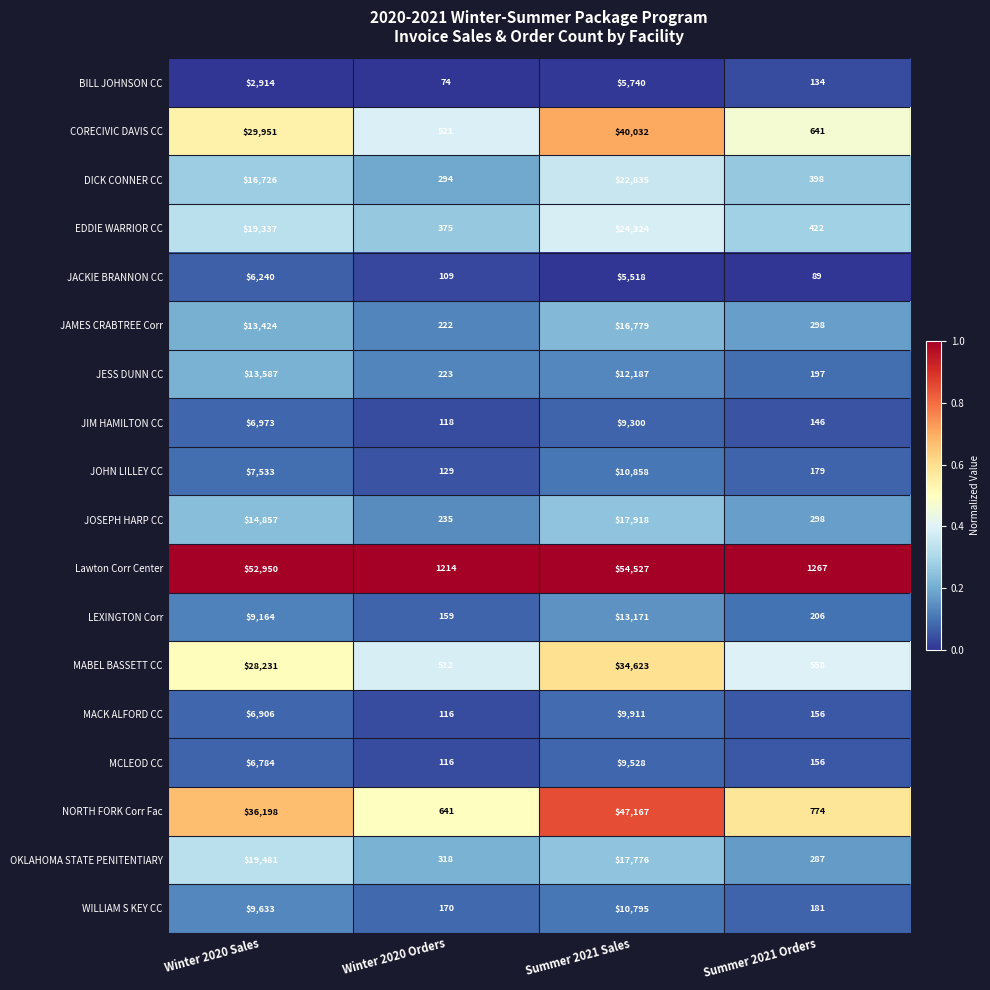

Which label corresponds to the smallest value in the chart?

Winter 2020 Orders